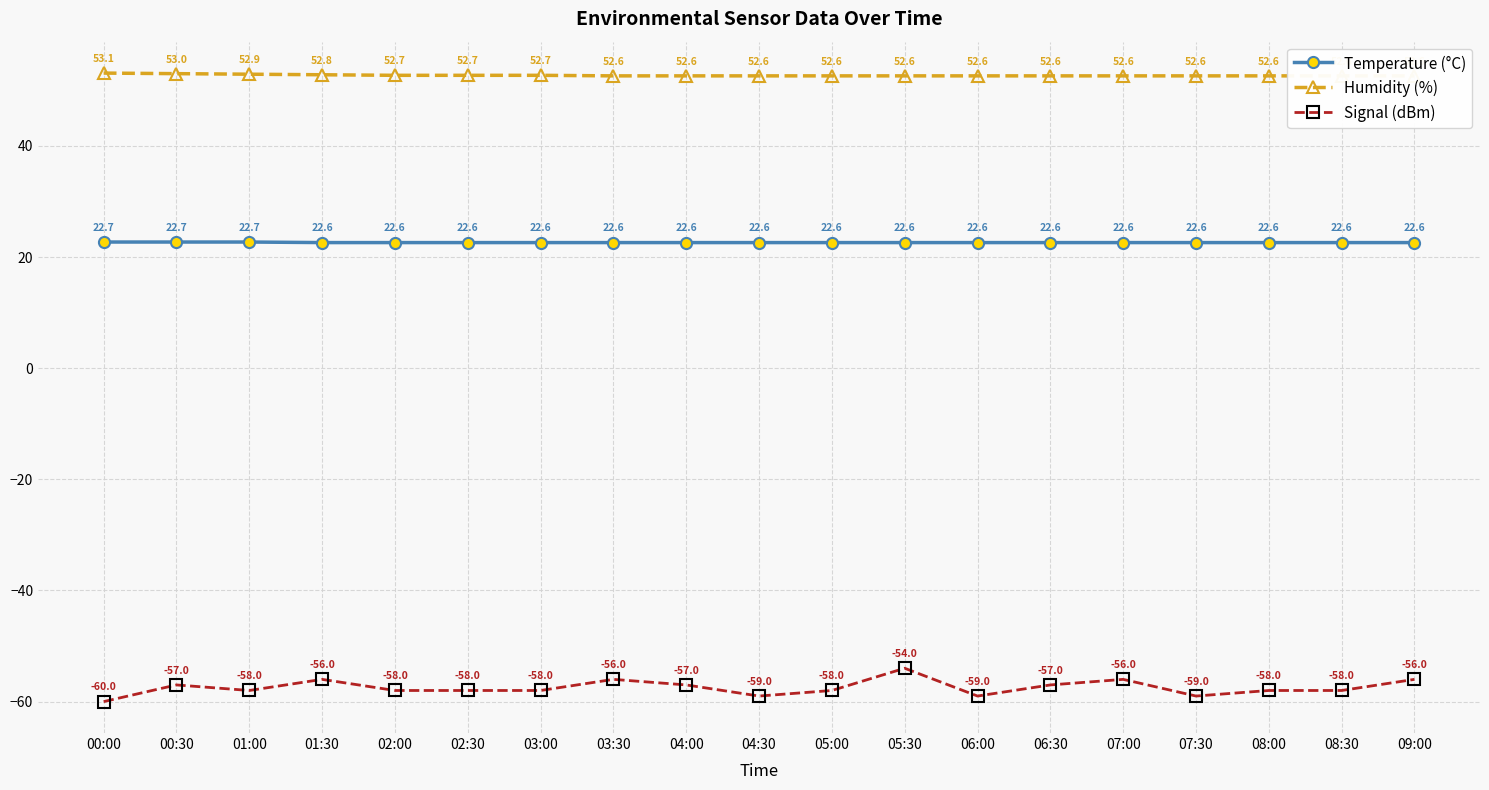

What is the sum of the Signal (dBm) values at 04:00 and 03:00?

-115.0